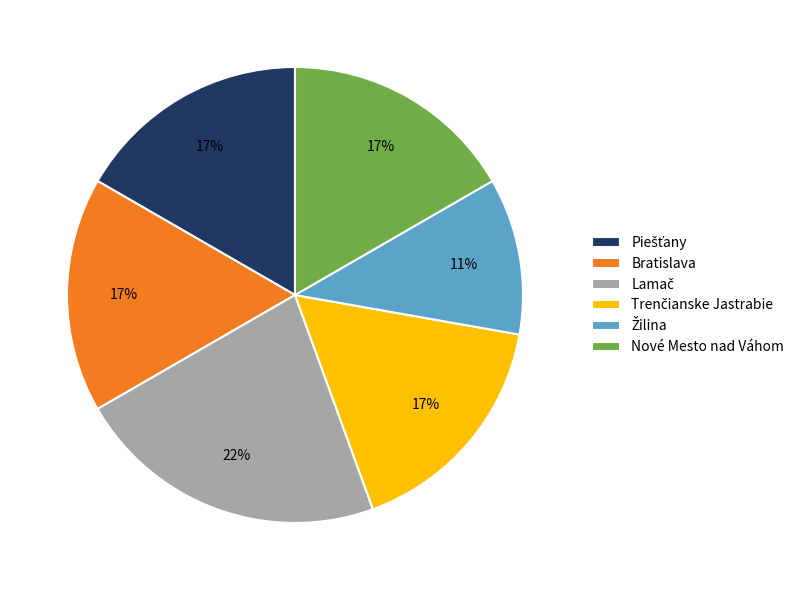

To the nearest percent, what is the difference between the largest and smallest slice percentages?

11%